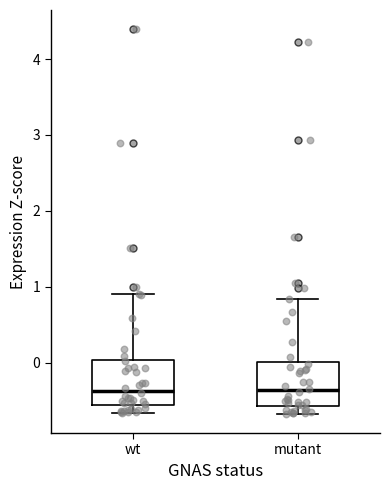

Where does the upper whisker of the box for wt end on the y-axis? The values are not printed on the chart, so give them approximately, as read against the axis.

0.9